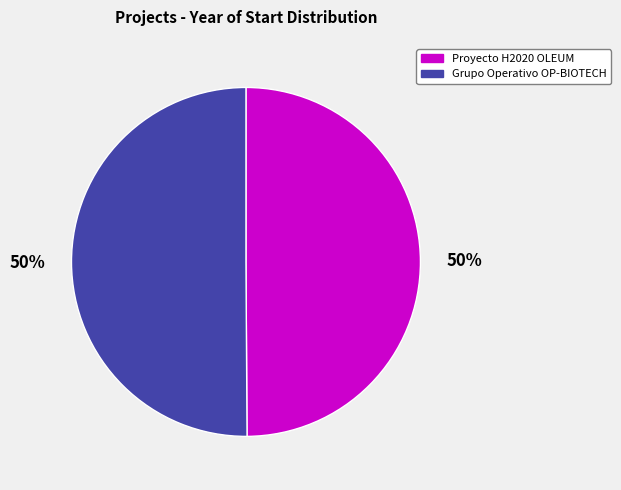

Is it true that Grupo Operativo OP-BIOTECH is 50% of the pie?

True